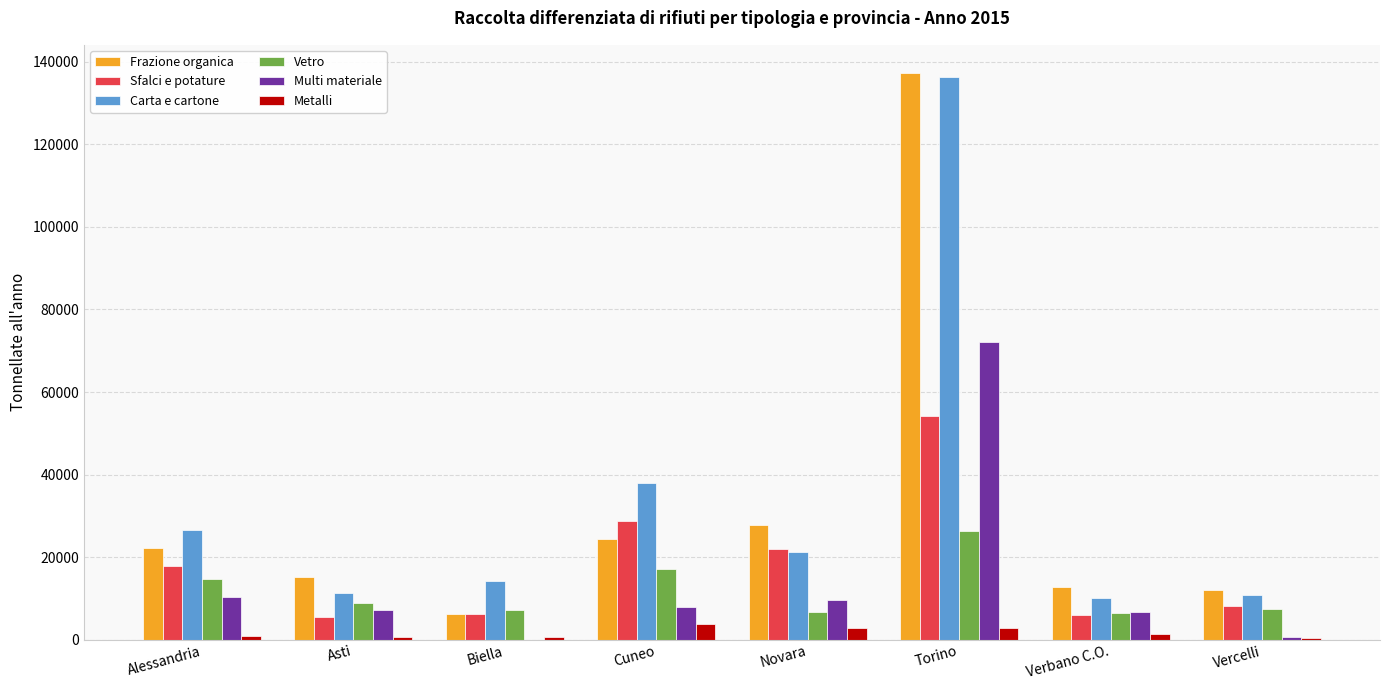

Is the value of Multi materiale at Vercelli greater than the value of Sfalci e potature at Torino?

No